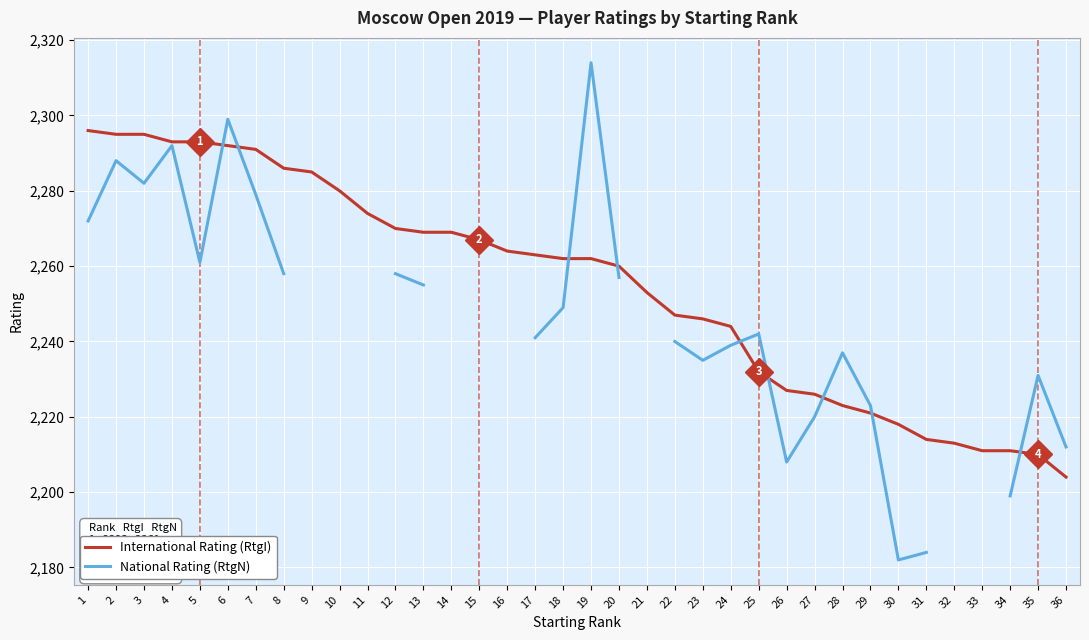

Which series ends up on top after the final intersection of International Rating (RtgI) and National Rating (RtgN)?

National Rating (RtgN)